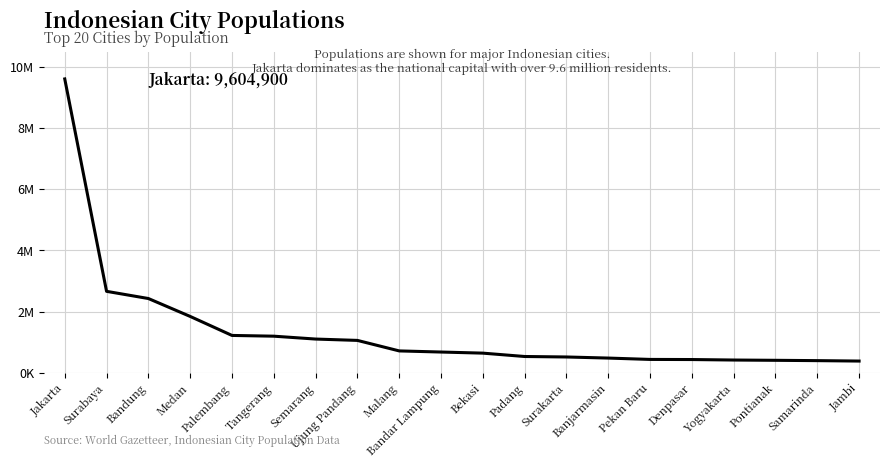

True or false: the data has more than 1 interior local peaks.

False